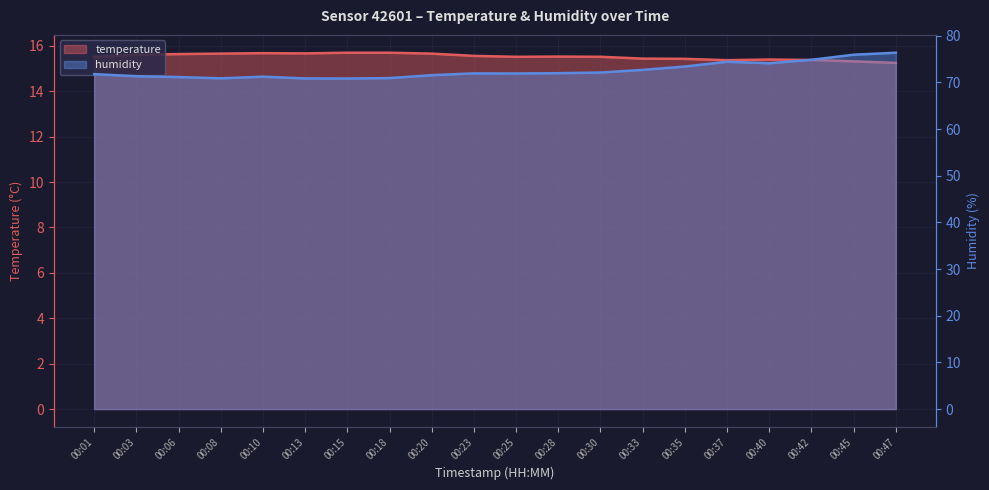

The value of humidity at 00:37 is 74.4. True or false?

True